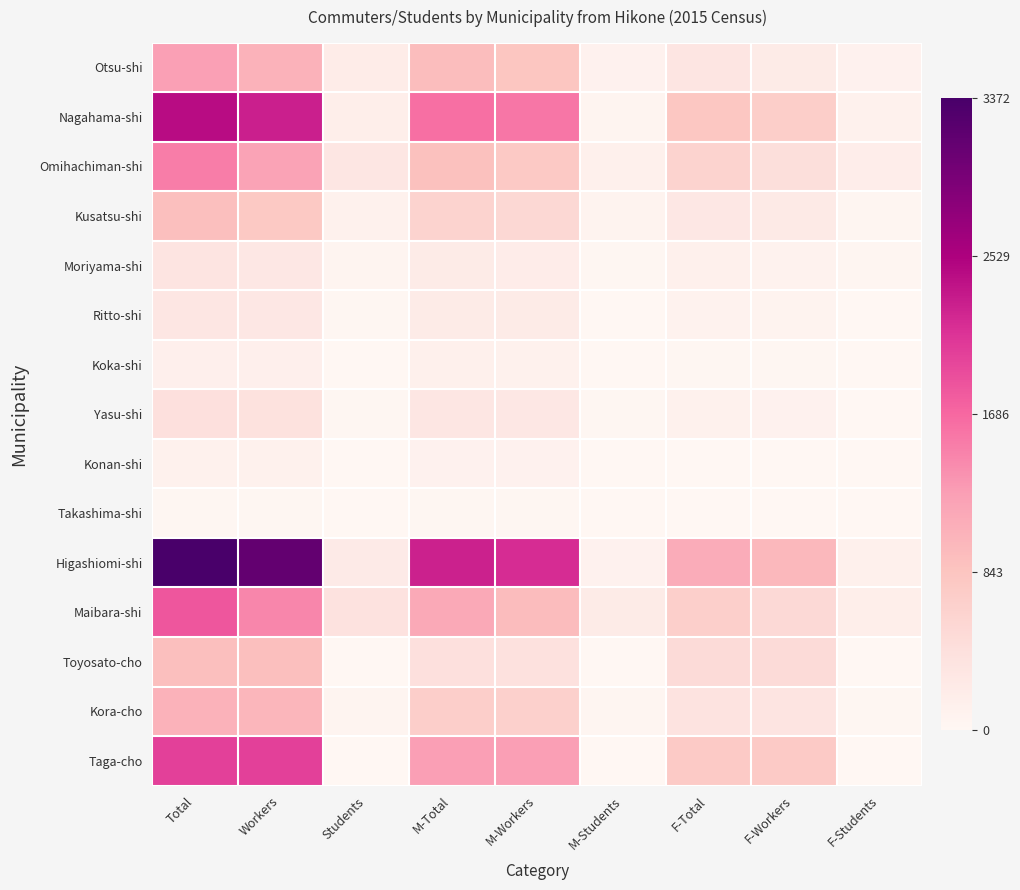

What is the total value across all series at M-Total?

10829